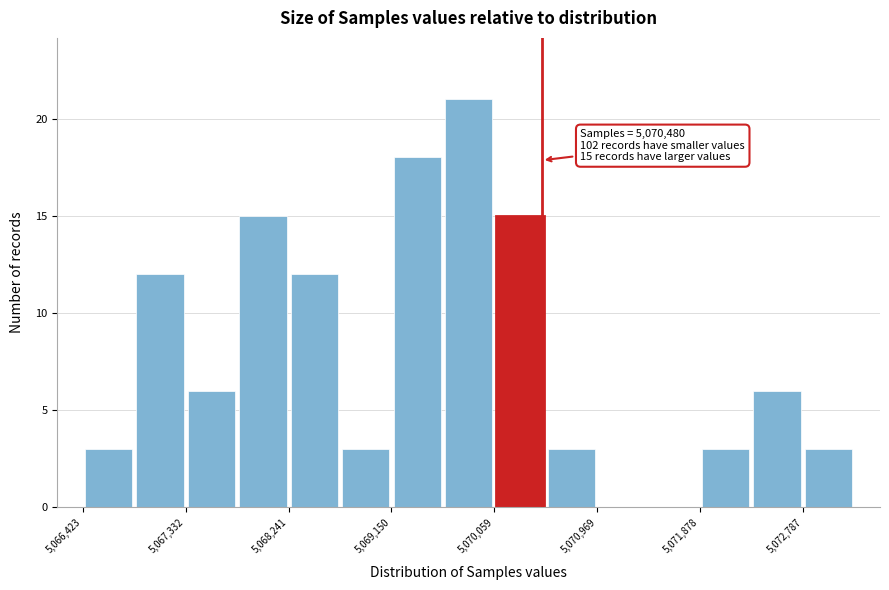

Over which range of the x-axis is the bar tallest?

5069600 to 5070100